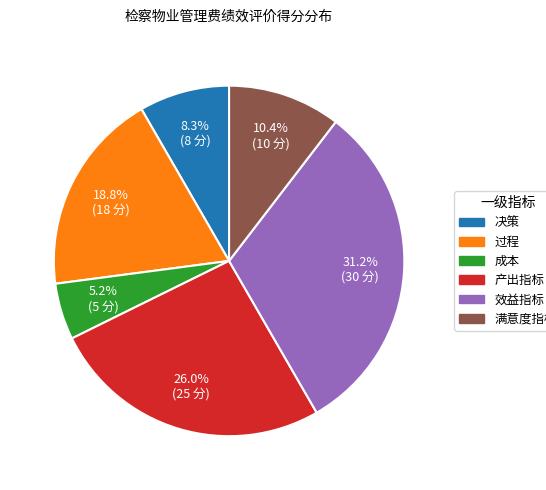

To the nearest percent, what is the combined percentage of 决策 and 成本?

14%